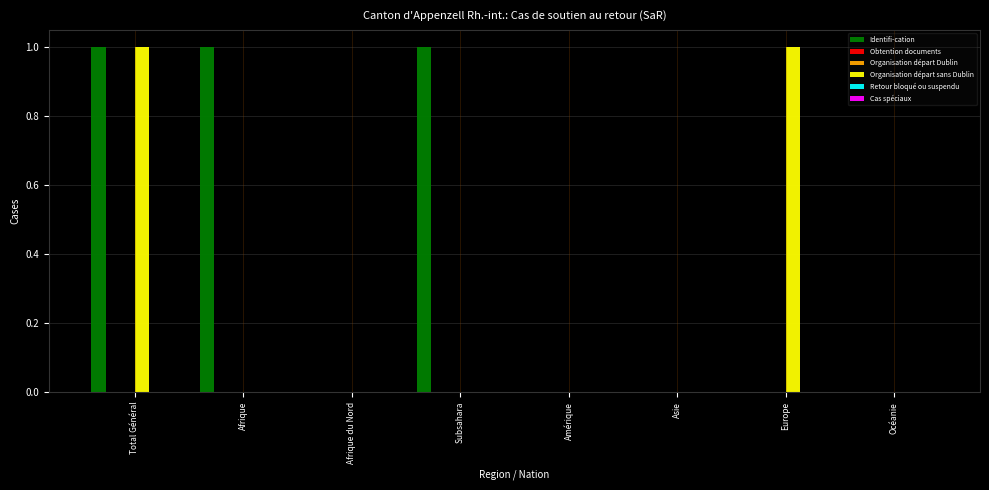

What is the highest value of the Identifi-cation series?

1